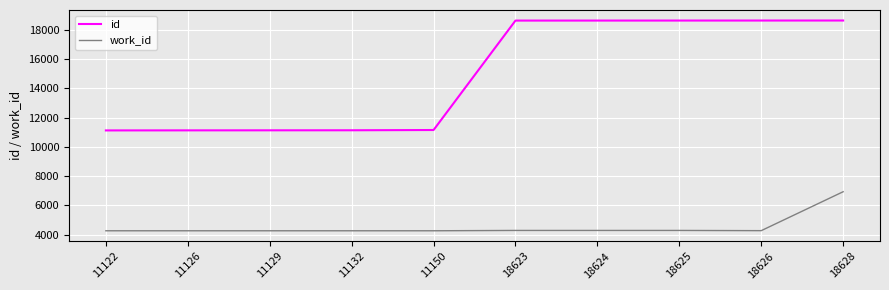

List the series in order of their overall mean, lowest first.

work_id, id